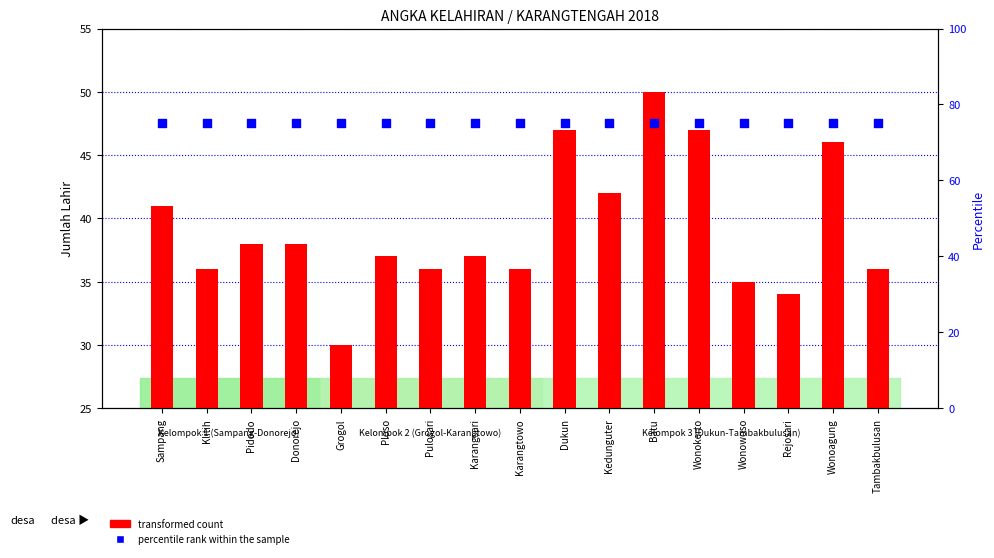

Which series reaches the maximum Y coordinate?

percentile rank within the sample